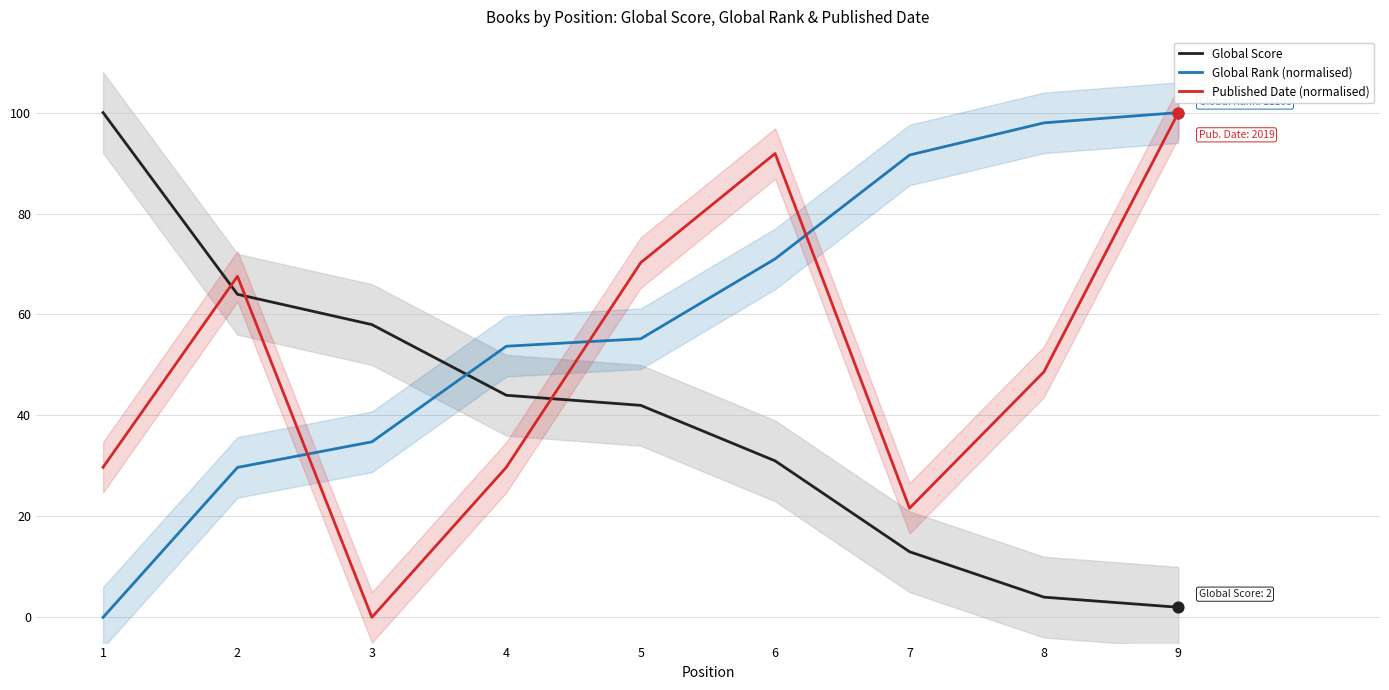

At which category is the sum across all series the highest?

9